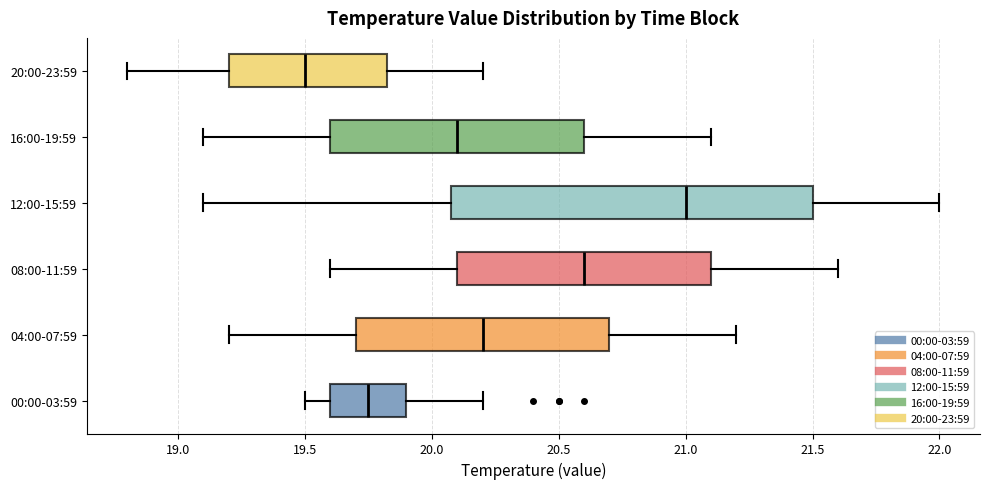

Reading bottom to top, read every box against the x-axis: the position of its median line, the range the box covers, and the ends of its whiskers. The values are not printed on the chart, so give them approximately, as read against the axis.

00:00-03:59: median 19.75, box 19.60 to 19.90, whiskers 19.50 to 20.20
04:00-07:59: median 20.20, box 19.70 to 20.70, whiskers 19.20 to 21.20
08:00-11:59: median 20.60, box 20.10 to 21.10, whiskers 19.60 to 21.60
12:00-15:59: median 21.00, box 20.10 to 21.50, whiskers 19.10 to 22.00
16:00-19:59: median 20.10, box 19.60 to 20.60, whiskers 19.10 to 21.10
20:00-23:59: median 19.50, box 19.20 to 19.85, whiskers 18.80 to 20.20